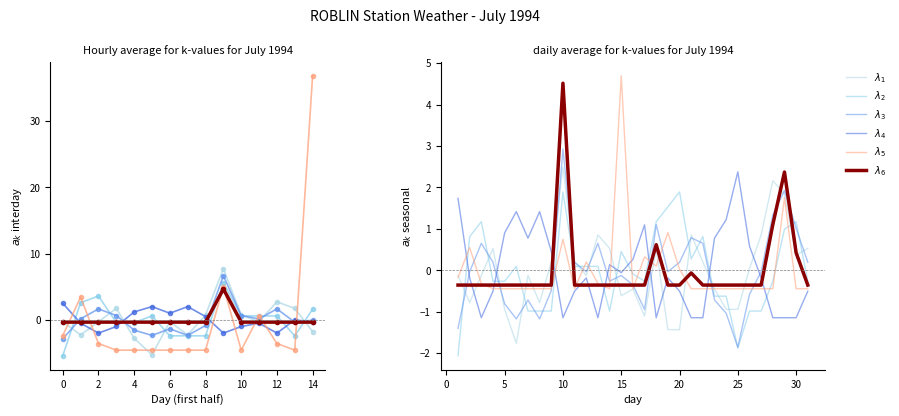

What value does the $\lambda_6$ series have at 25?

-0.4